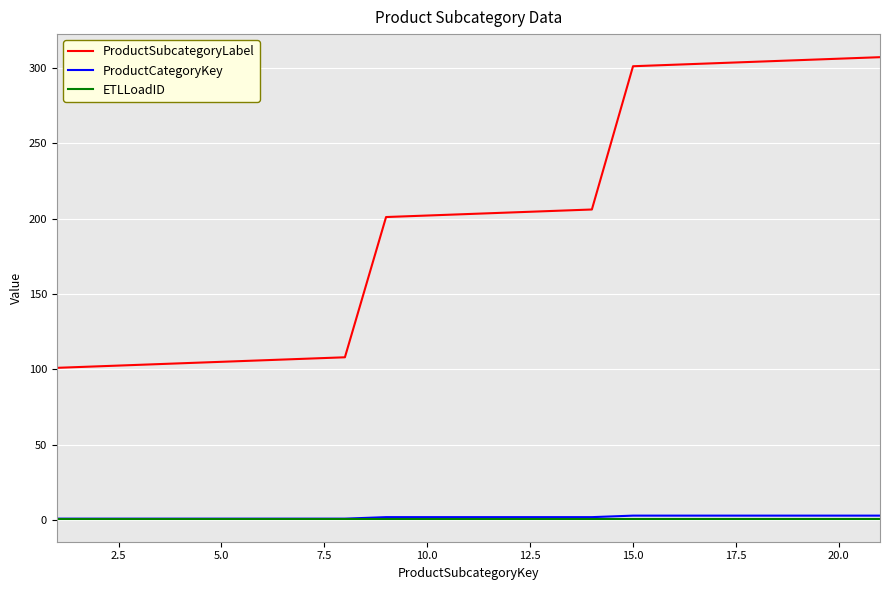

What is the sum of all ETLLoadID values?

20